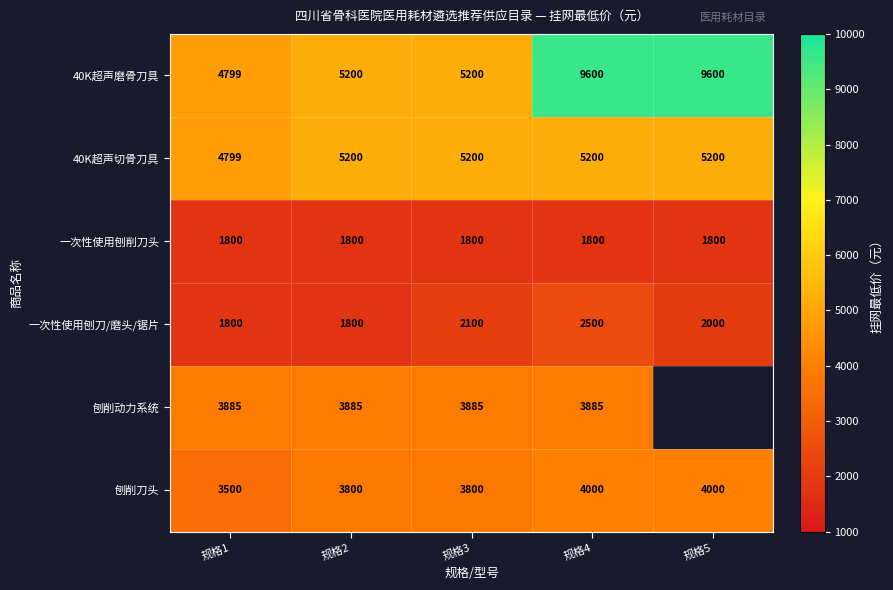

How many values in the 40K超声切骨刀具 series are below 5200?

1